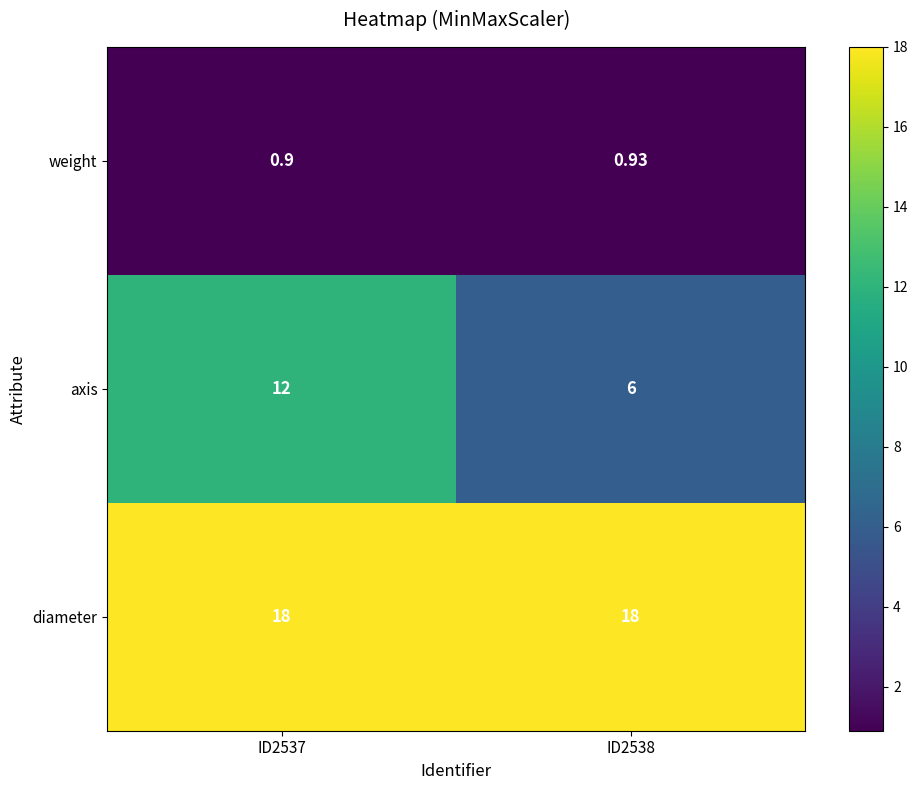

Which series has the largest total across all categories?

diameter